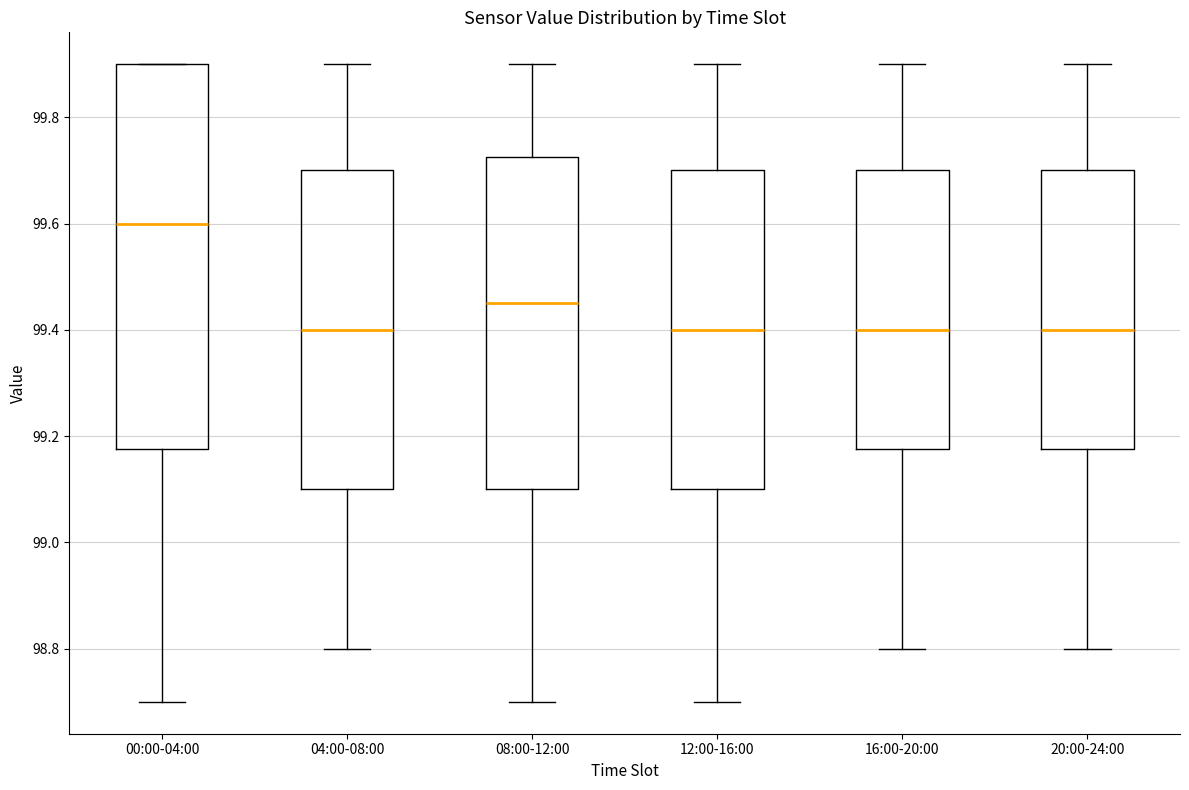

Comparing the boxes themselves (not the whiskers), which one is the tallest?

00:00-04:00